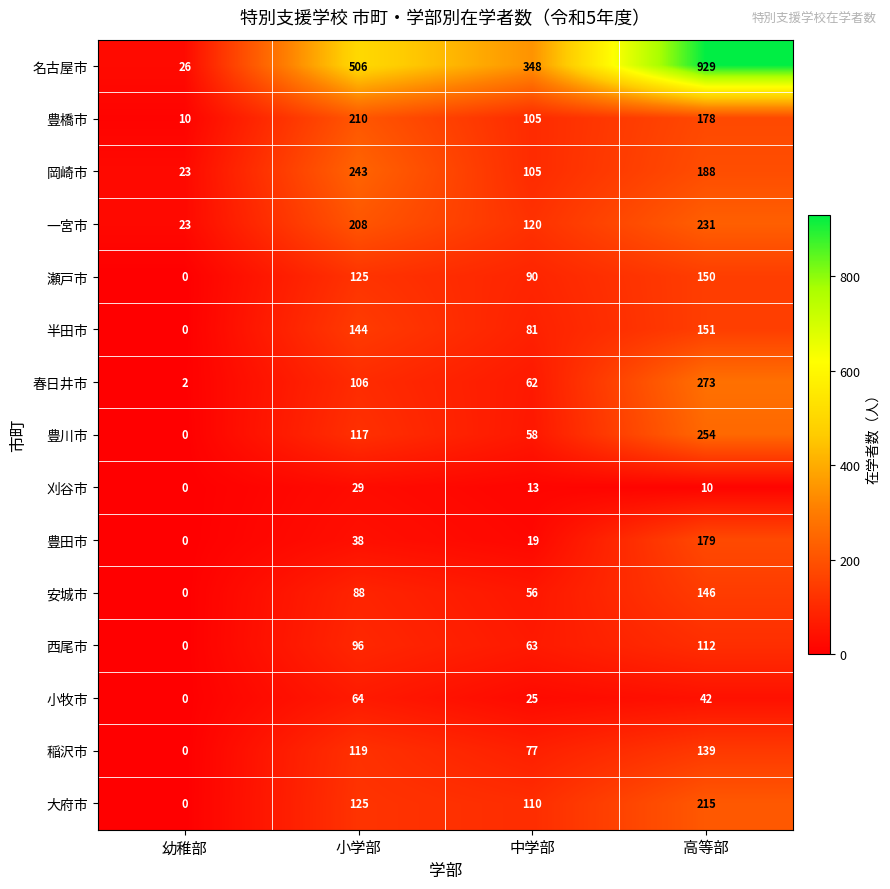

How many positive values does the 豊川市 series have?

3